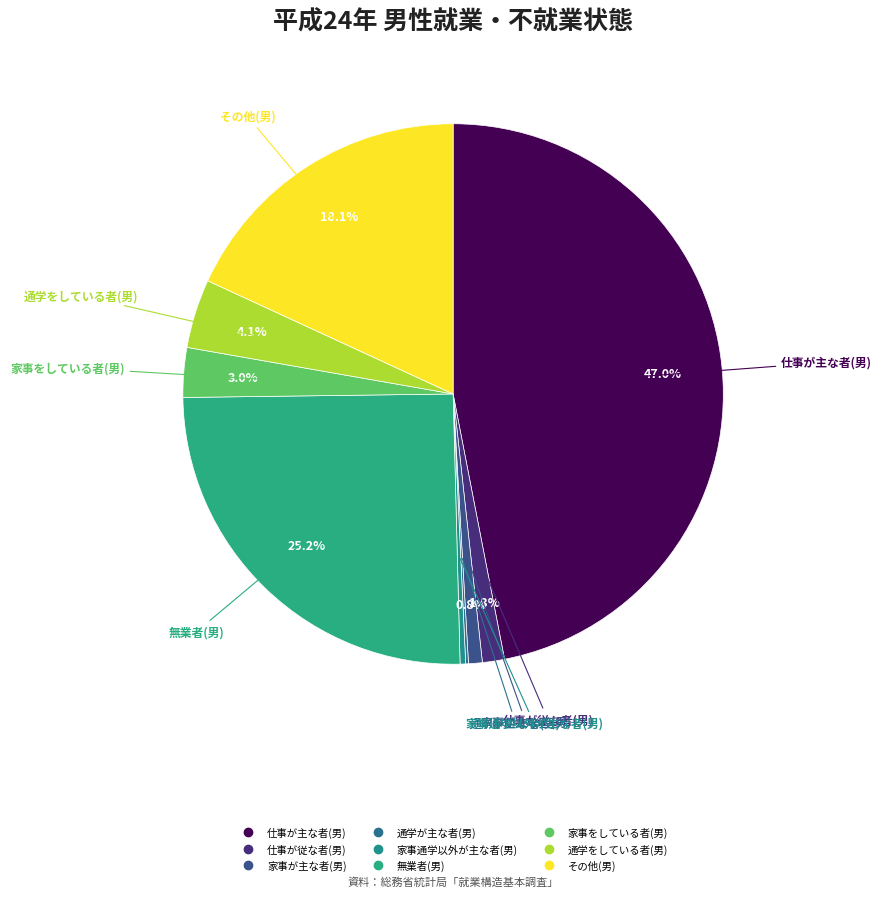

Which category has the biggest portion of the pie?

仕事が主な者(男)